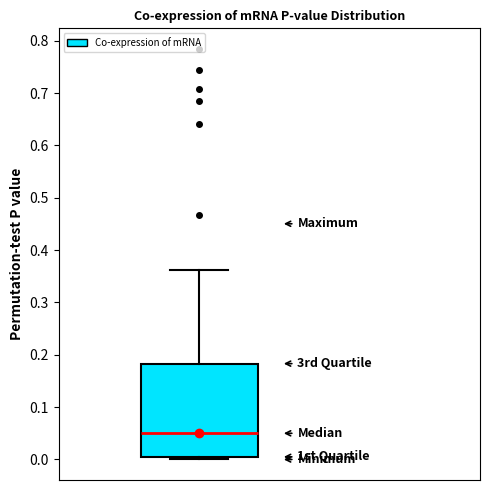

Where is the upper edge of the box on the y-axis? The values are not printed on the chart, so give them approximately, as read against the axis.

0.18